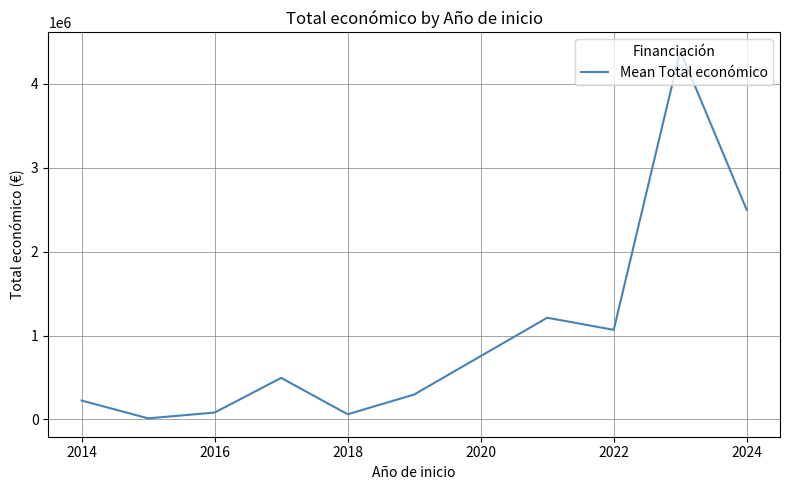

What is the maximum value shown in the chart?

4394733.0